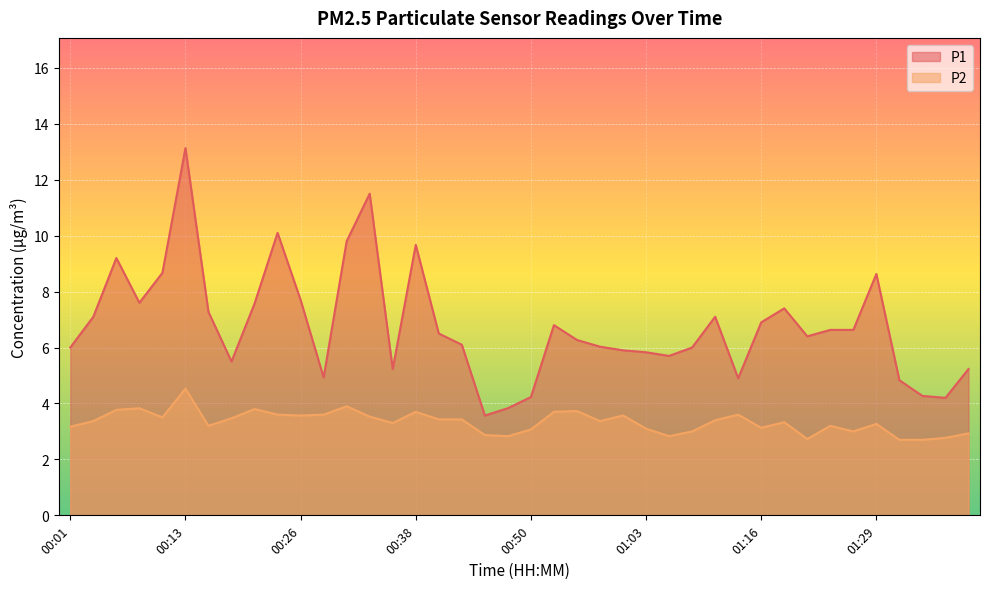

At which label does P2 reach its peak?

00:13